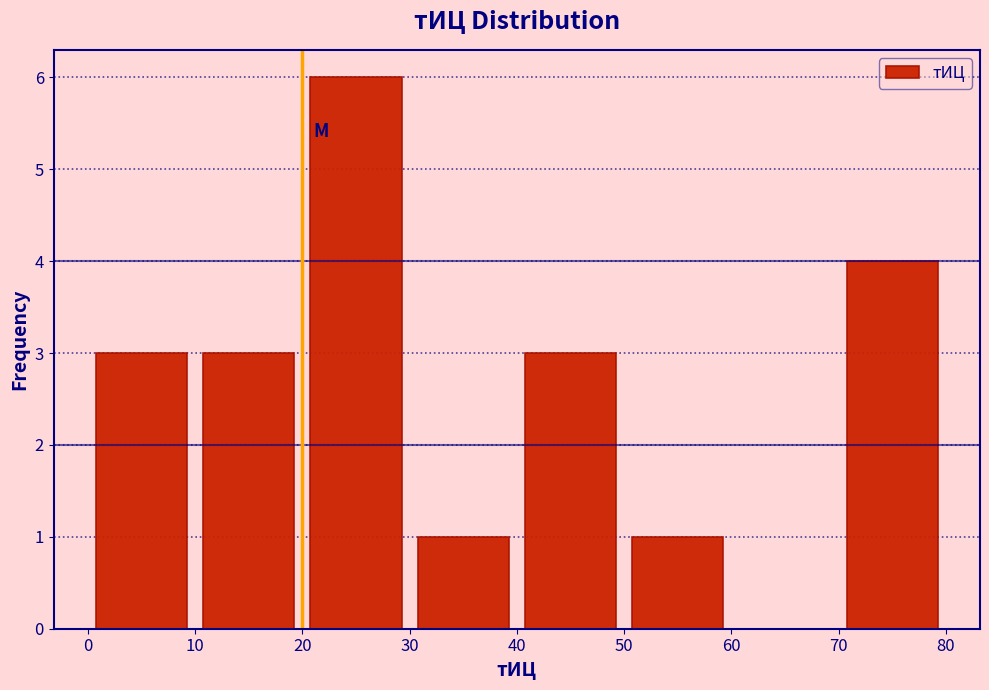

Reading left to right, list every bar in this chart as the range it spans on the x-axis followed by its height. The values are not printed on the chart, so give them approximately, as read against the axis.

0 to 10: 3
10 to 20: 3
20 to 30: 6
30 to 40: 1
40 to 50: 3
50 to 60: 1
60 to 70: 0
70 to 80: 4